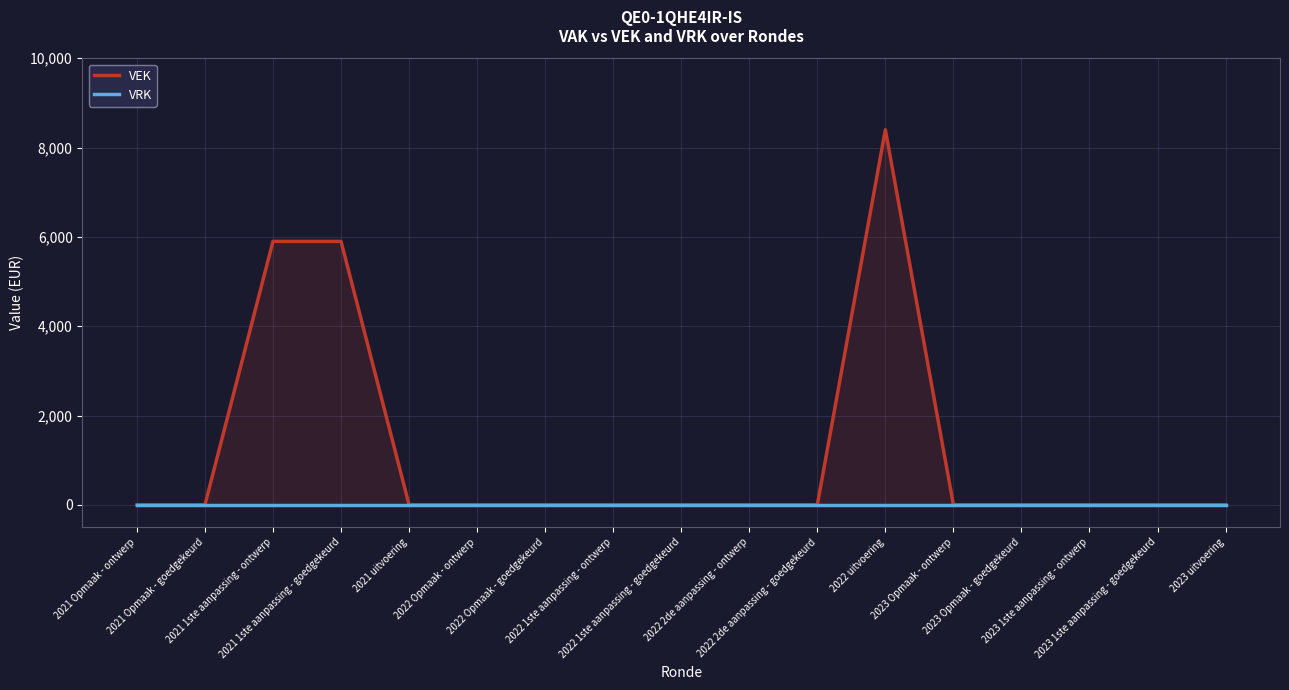

Between 2021 1ste aanpassing - ontwerp and 2022 1ste aanpassing - goedgekeurd, which series saw the biggest shift?

VEK